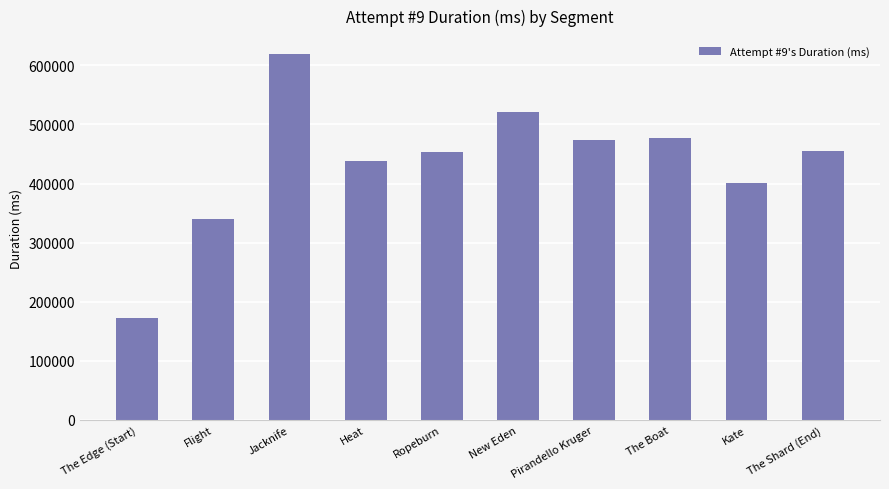

At which label does the data first exceed 455534?

Jacknife